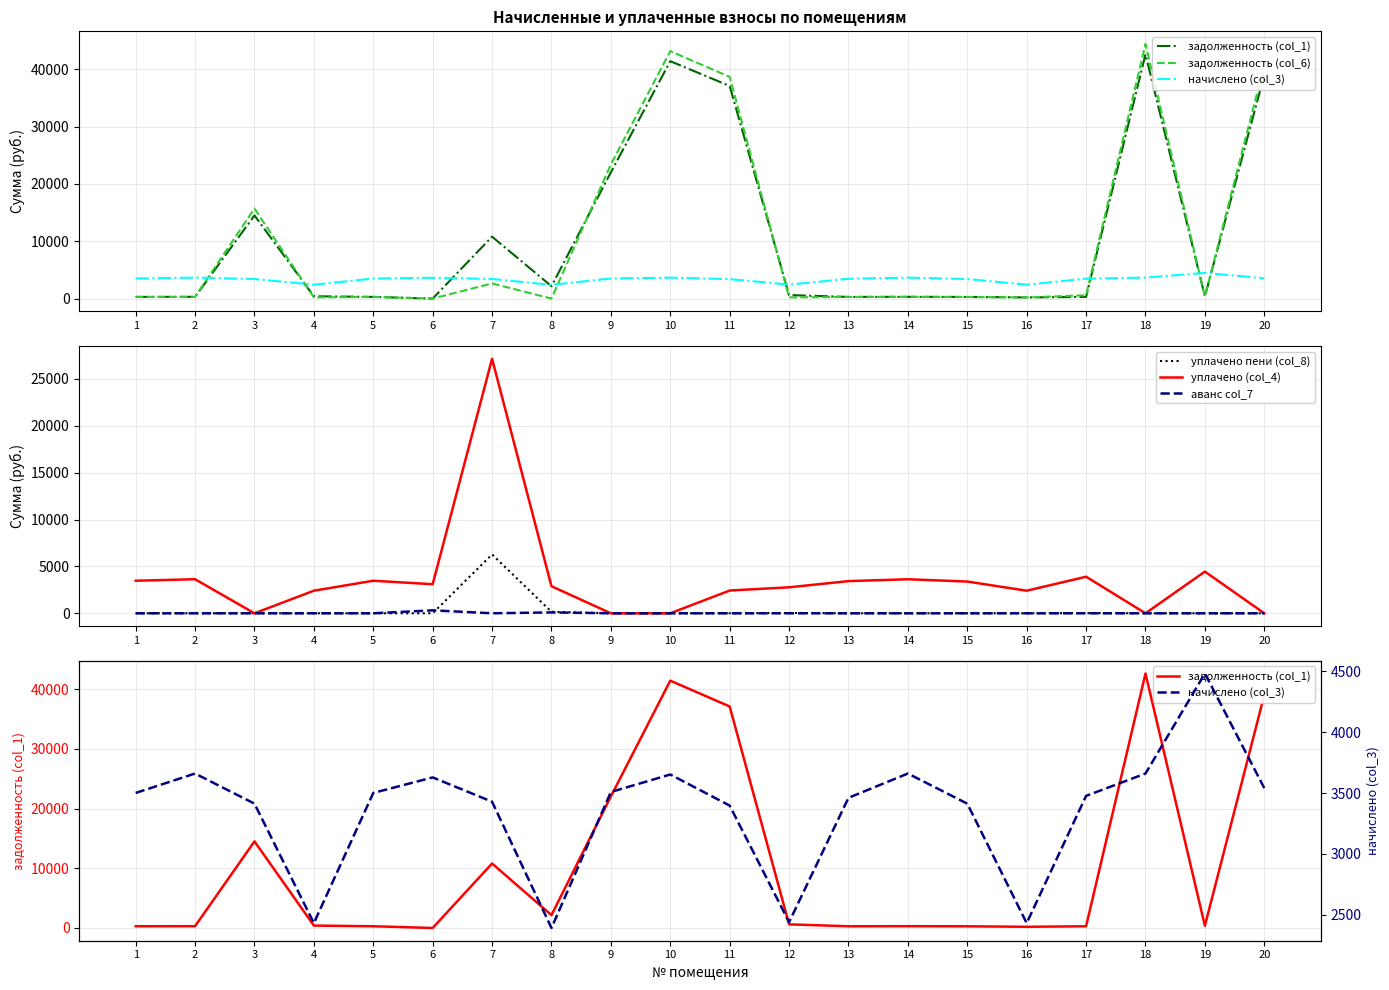

True or false: начислено (col_3) and аванс col_7 cross at least once.

False